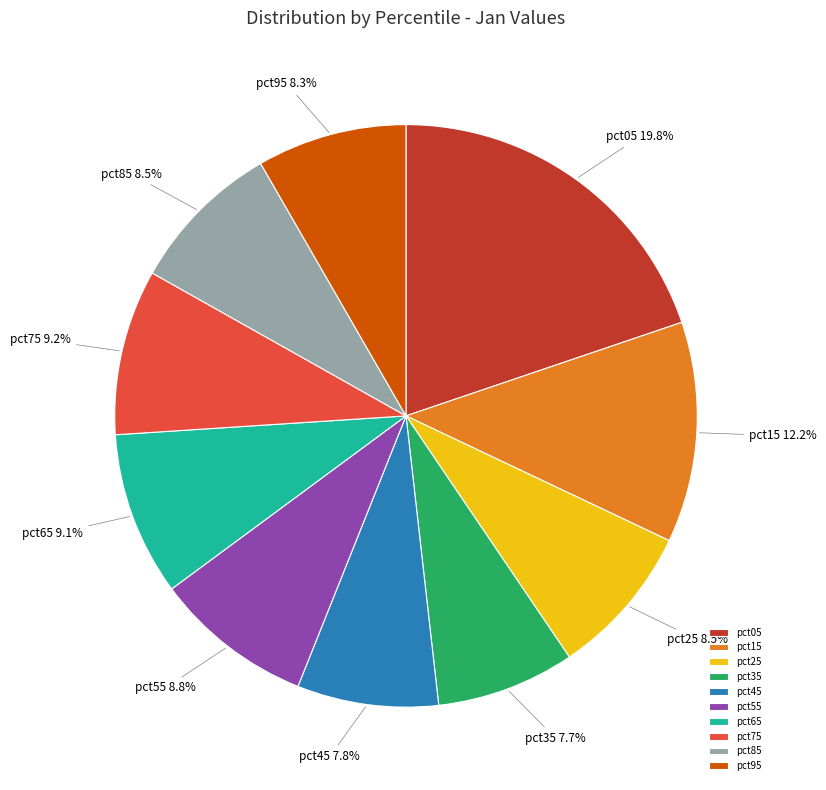

Does pct45 represent more than half of the total?

No